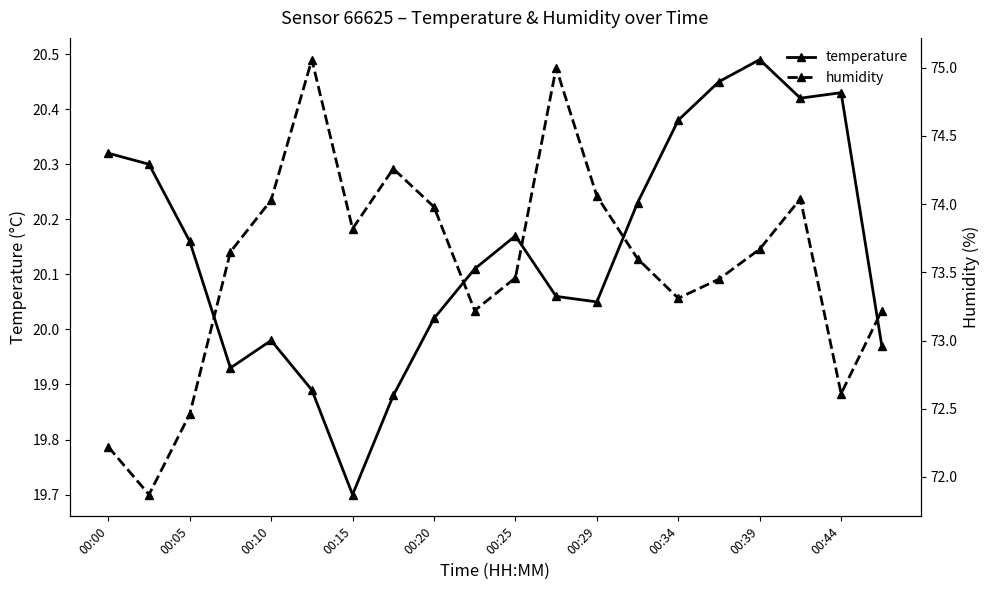

What are all the series names shown in the legend?

temperature, humidity